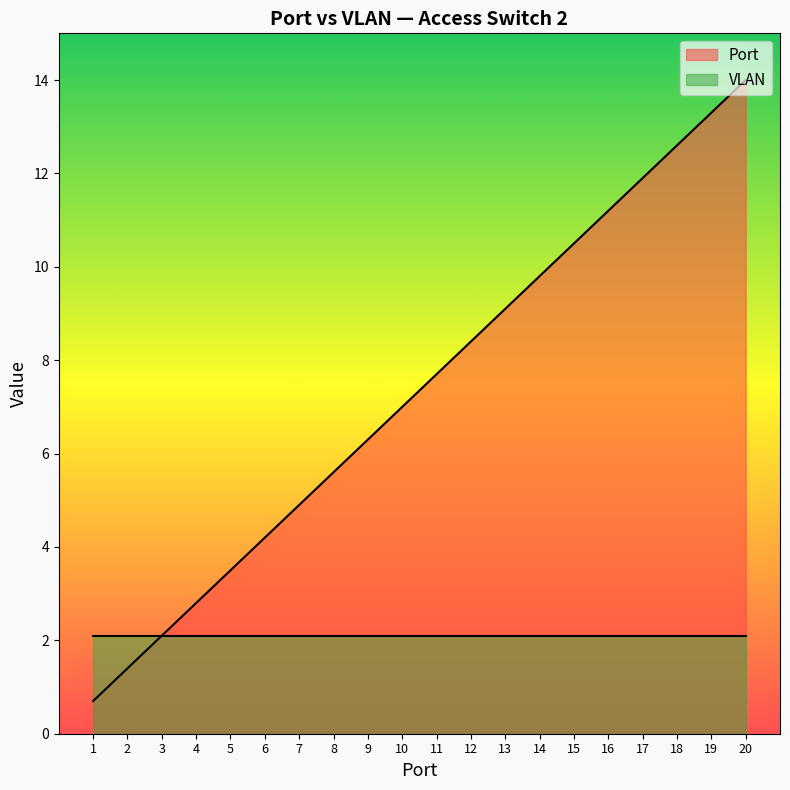

Reading left to right, extract all data points from this chart.

1=0.7	2=1.4	3=2.1	4=2.8	5=3.5	6=4.2	7=4.9	8=5.6	9=6.3	10=7.0	11=7.7	12=8.4	13=9.1	14=9.8	15=10.5	16=11.2	17=11.9	18=12.6	19=13.3	20=14.0